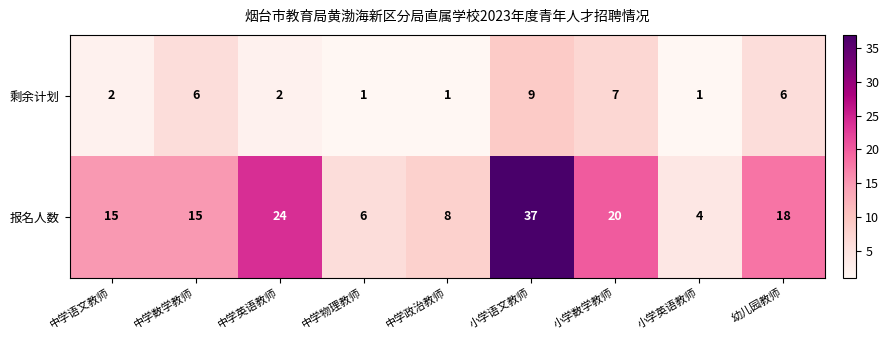

How many distinct data groups are displayed?

2